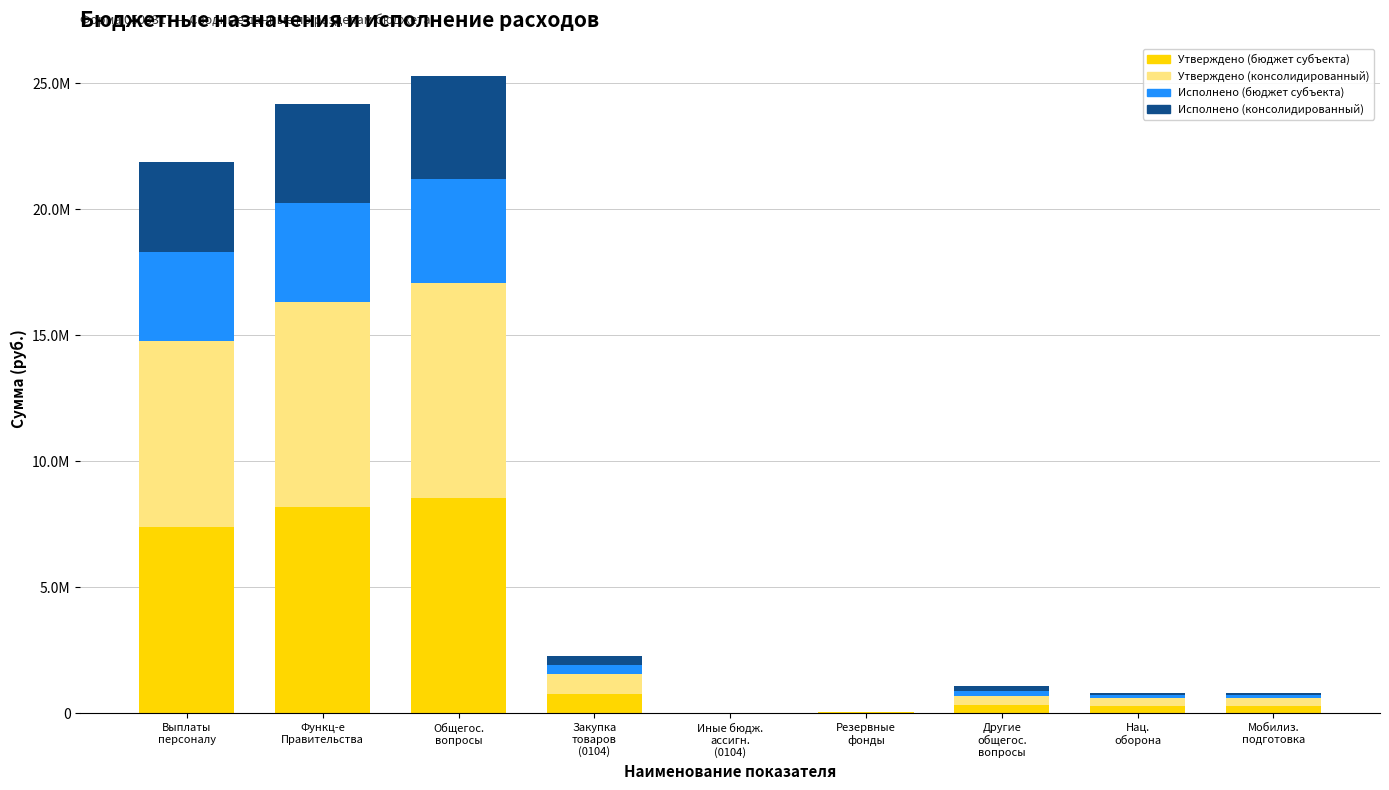

What is the average value of the Утверждено (консолидированный) series?

2869455.6